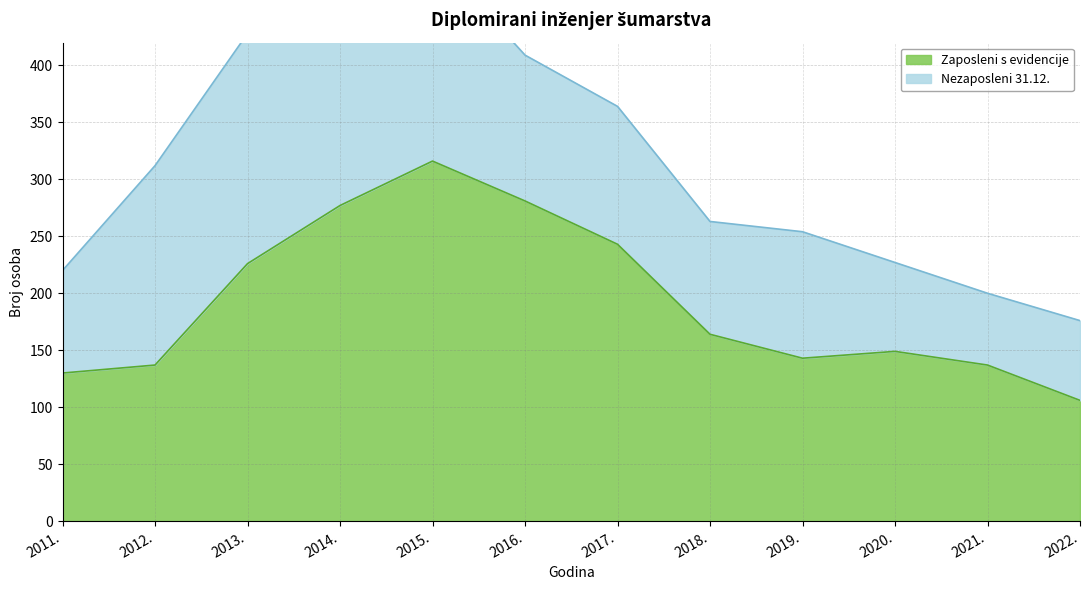

Is it true that the value at 2015. is 316?

True